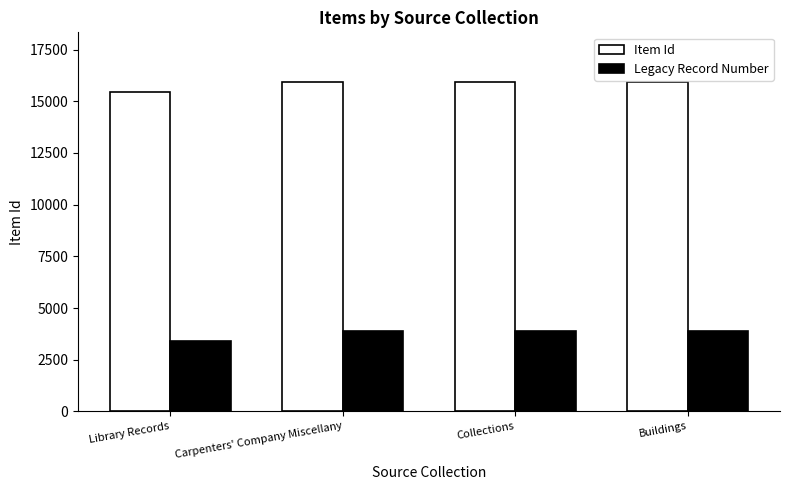

What is the total value across all series at Carpenters' Company Miscellany?

19796